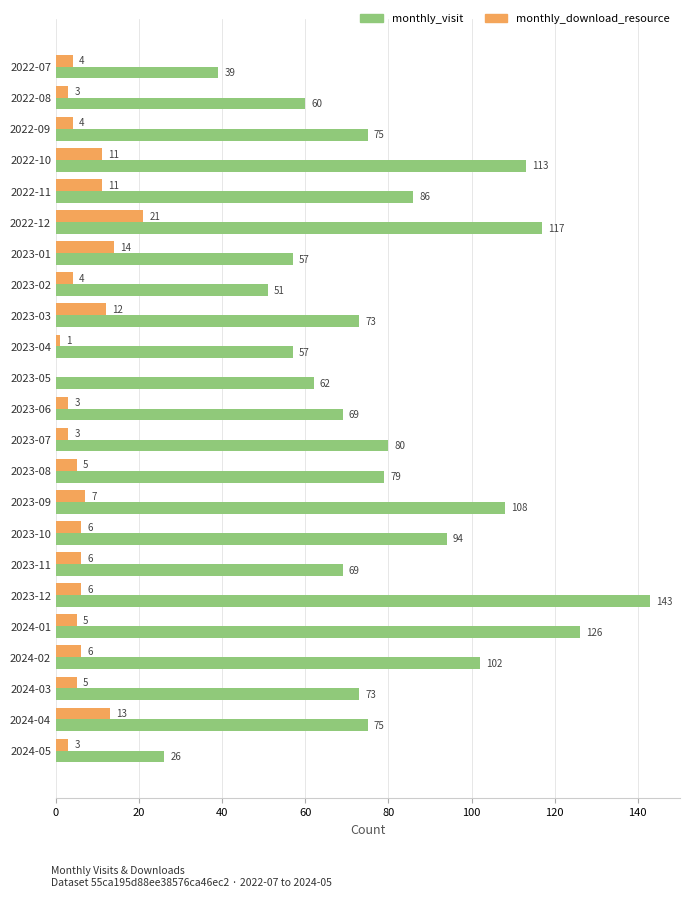

Between 2023-01 and 2023-09, which series saw the biggest shift?

monthly_visit